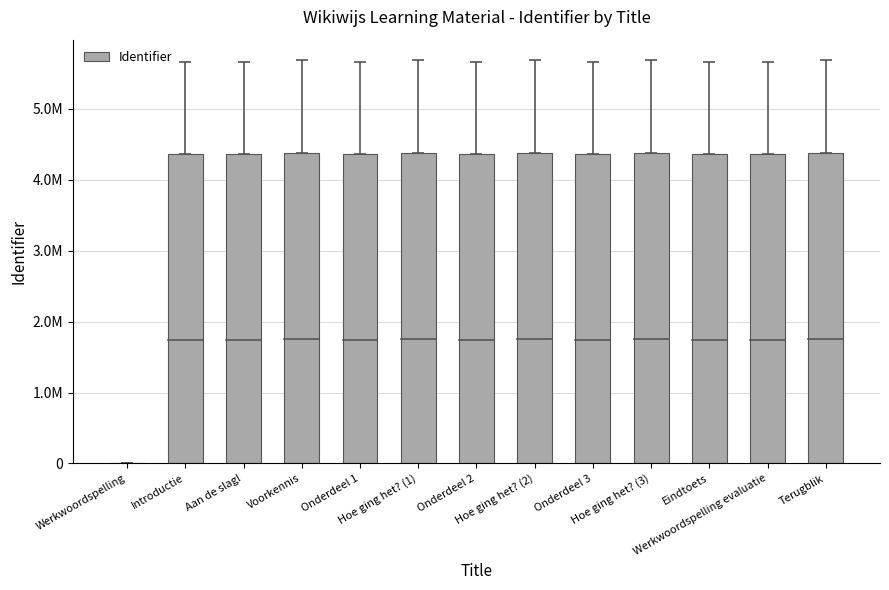

How many bars are there in total?

13